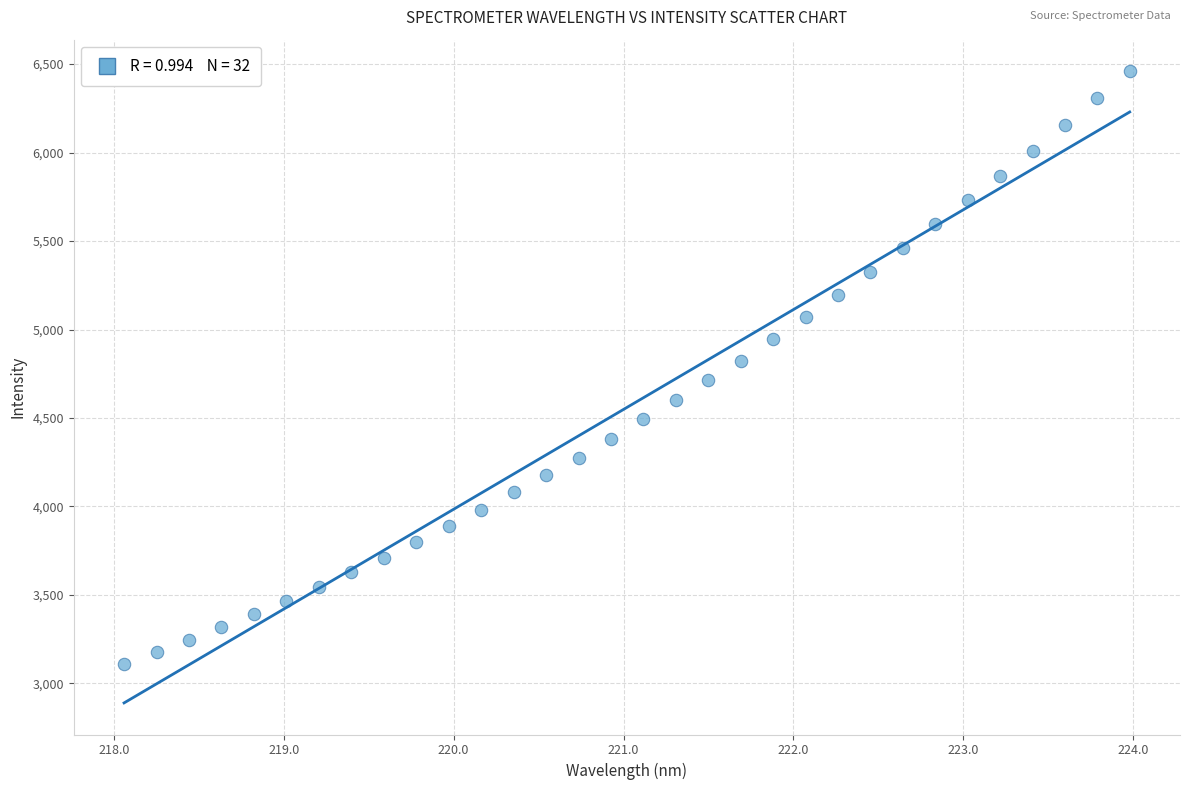

What is the range of X values (max minus min)?

5.9